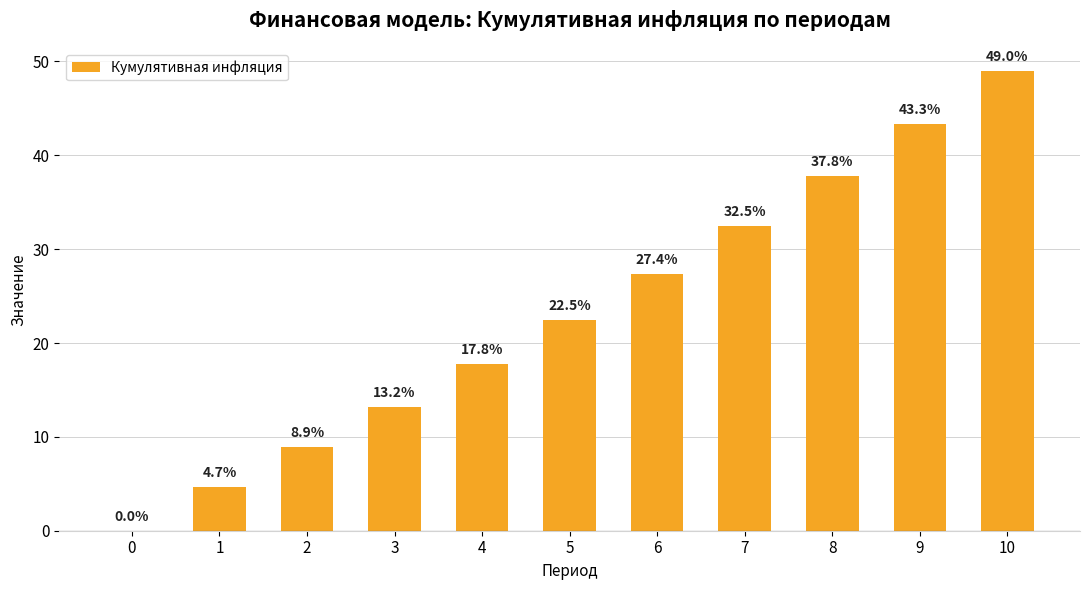

At which label is the value closest to 24?

5